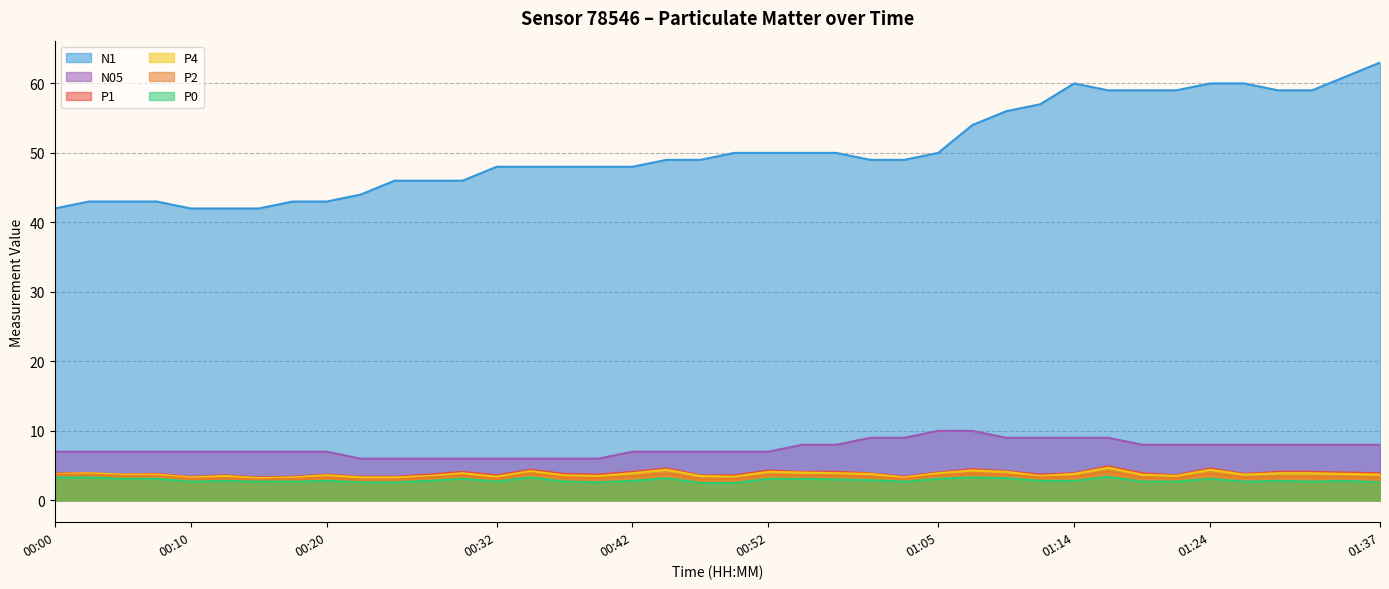

What is the label of the 40th point from the right?

00:00